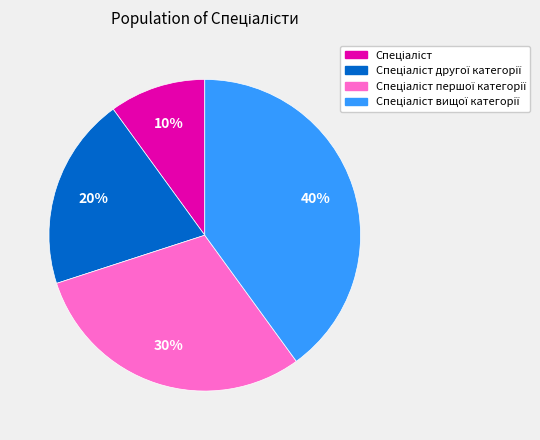

To the nearest percent, what is the difference between the largest and smallest slice percentages?

30%